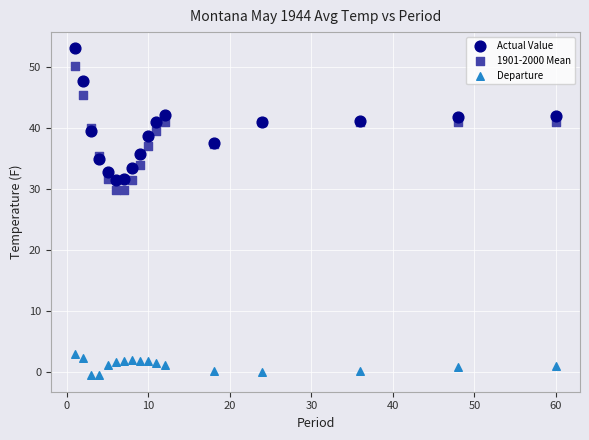

Which series has the widest spread of Y values?

Actual Value